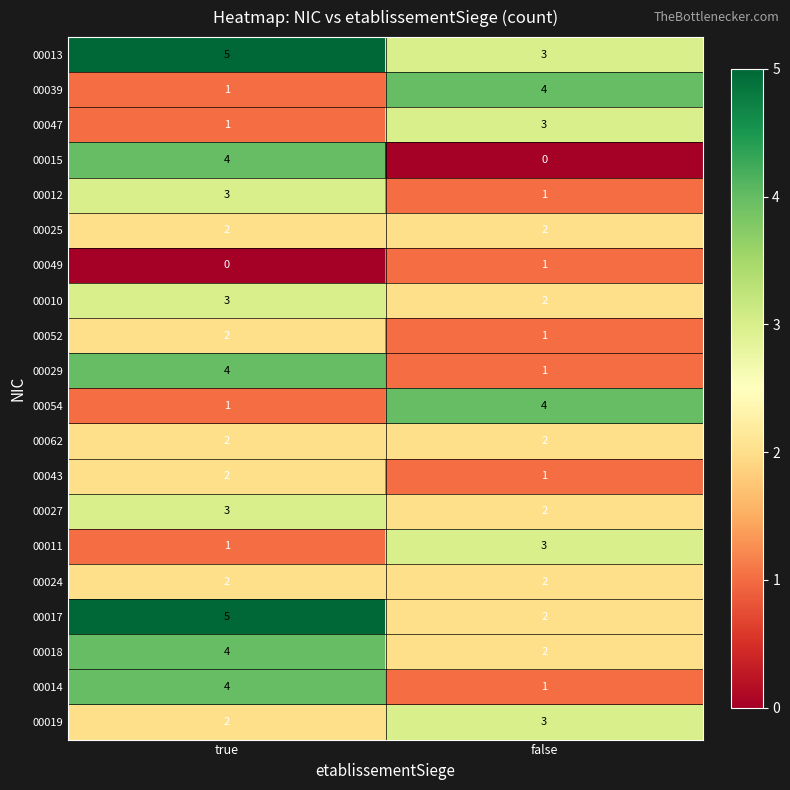

What is the difference between the highest and lowest values at false?

4